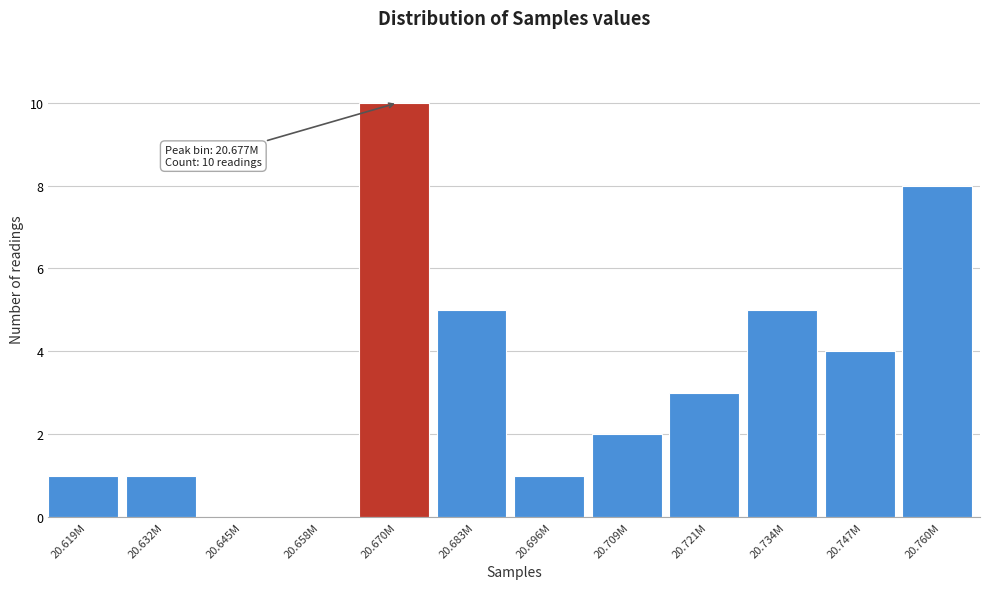

Reading left to right, extract all data points from this chart.

20.619M=1	20.632M=1	20.645M=0	20.658M=0	20.670M=10	20.683M=5	20.696M=1	20.709M=2	20.721M=3	20.734M=5	20.747M=4	20.760M=8